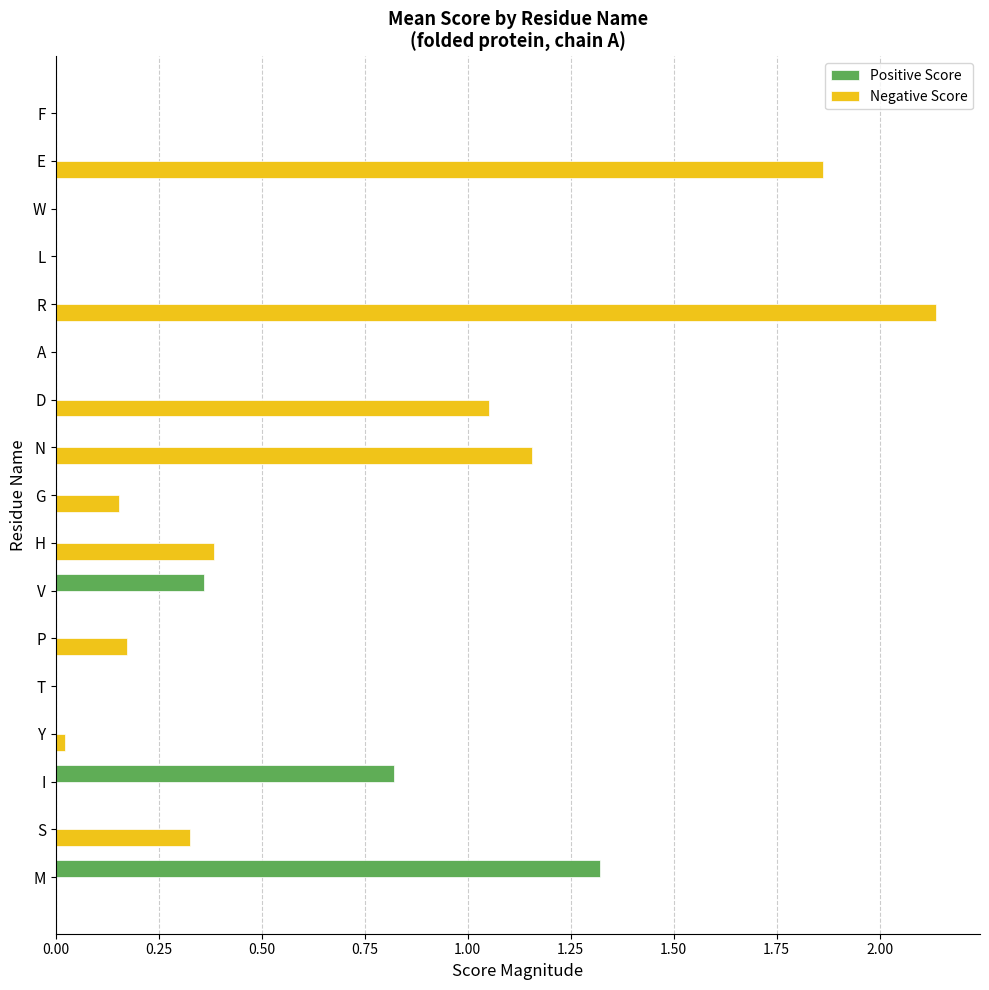

Is it true that Positive Score equals 0.0 at Y?

True